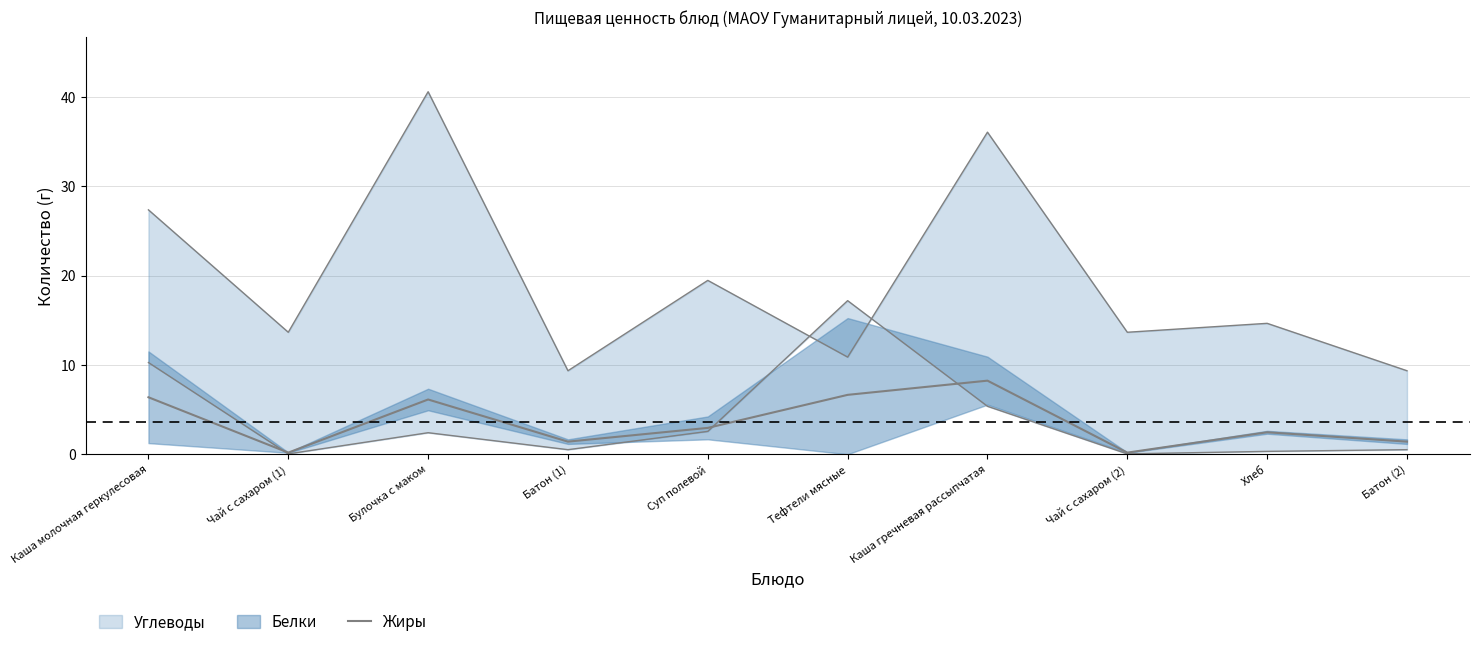

Where is the first local maximum?

Булочка с маком